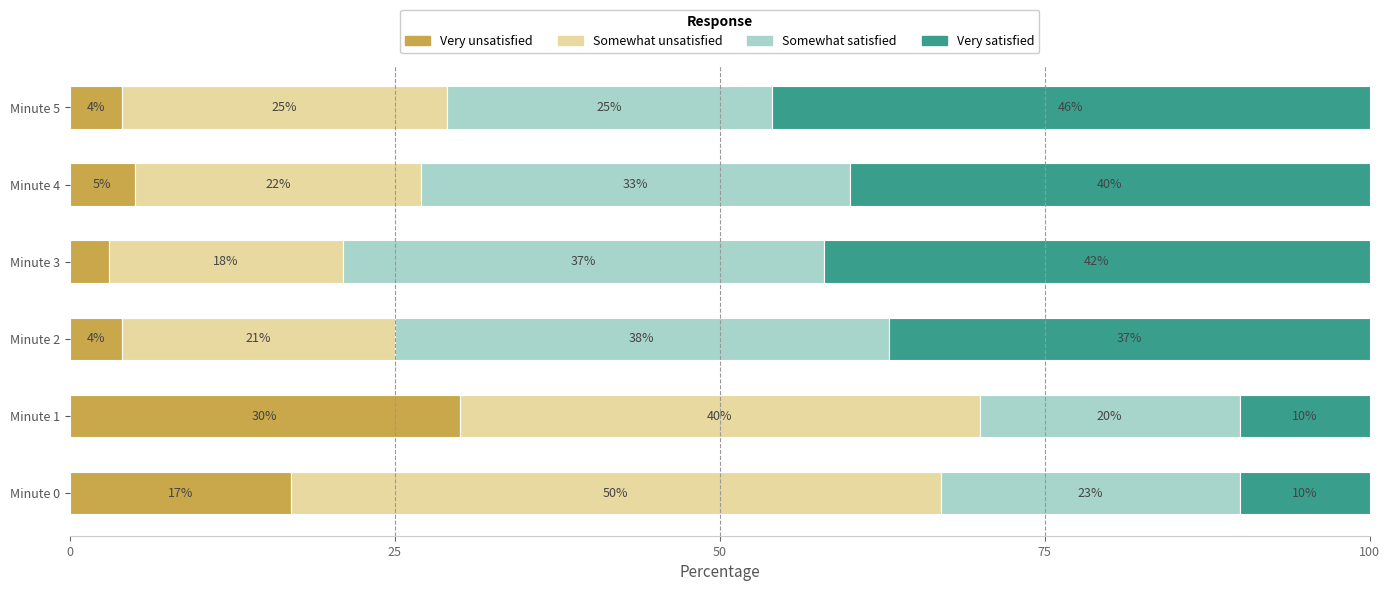

What is the maximum value for Very unsatisfied?

30